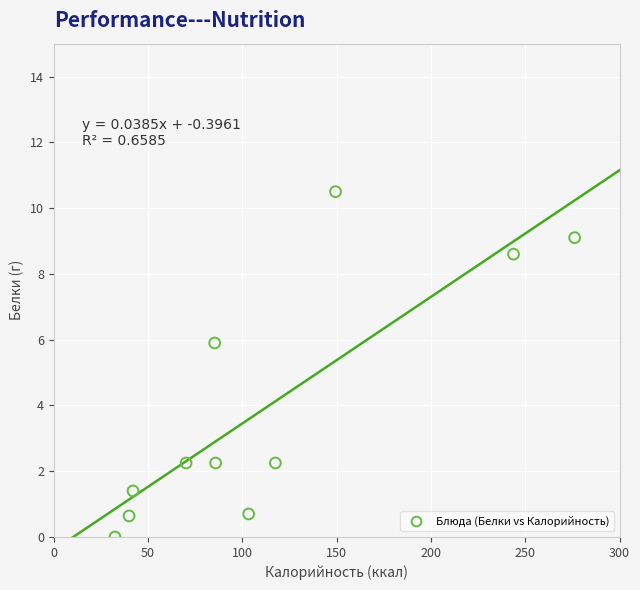

What is the average Y value?

4.0